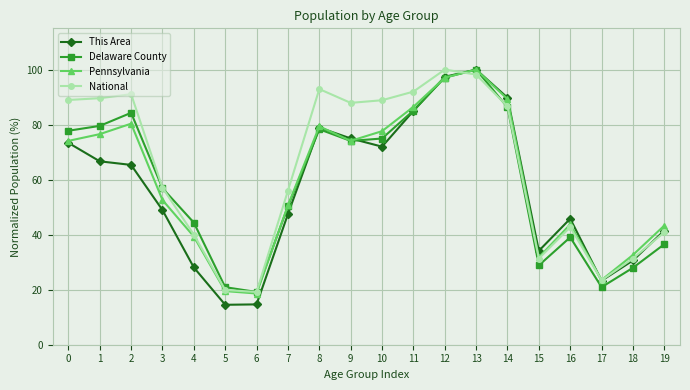

Which series has the widest spread of values?

This Area